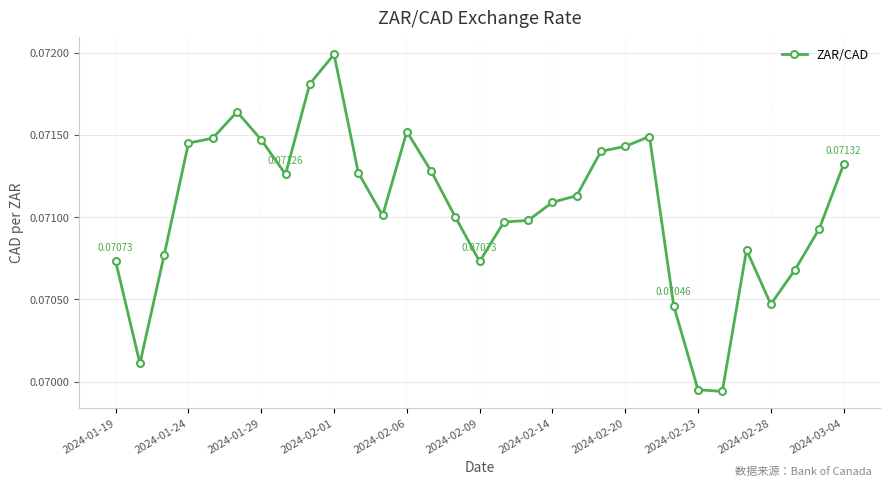

What is the sum of all values?

2.2